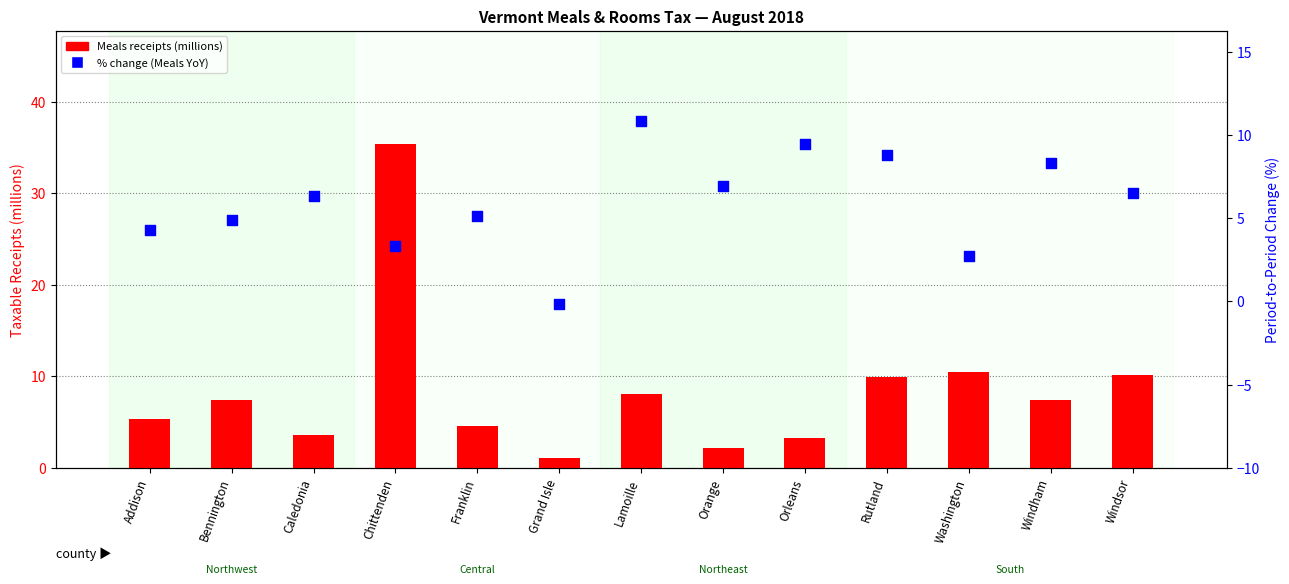

At how many categories does at least one series exceed 35?

1